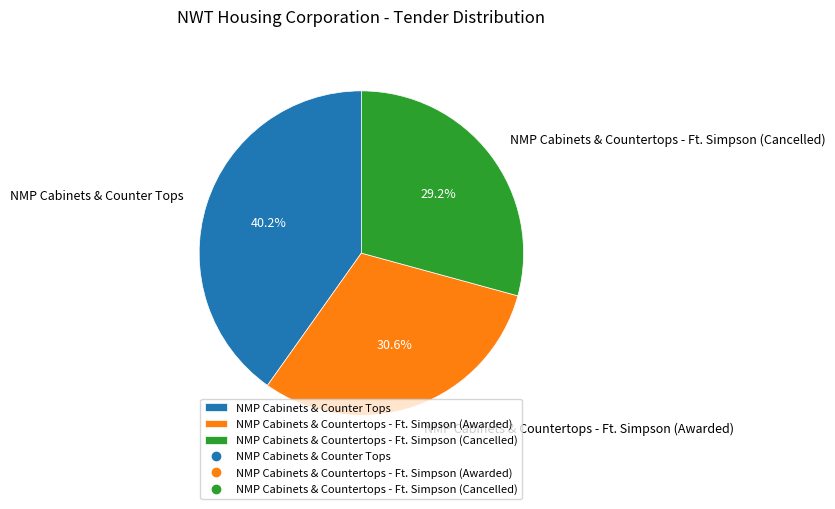

Which has a higher value, NMP Cabinets & Countertops - Ft. Simpson (Awarded) or NMP Cabinets & Counter Tops?

NMP Cabinets & Counter Tops